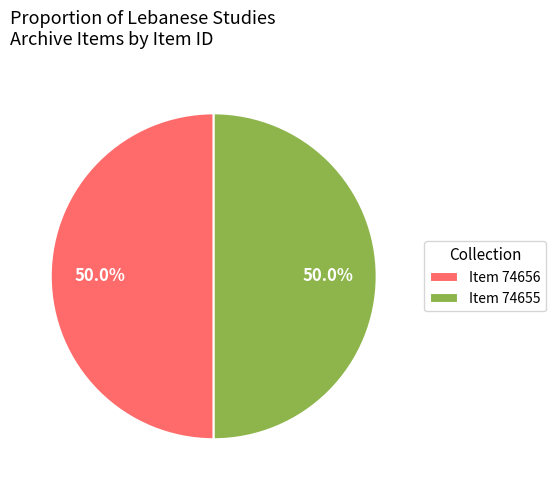

Combined, what portion of the pie is Item 74655 and Item 74656?

100.0%